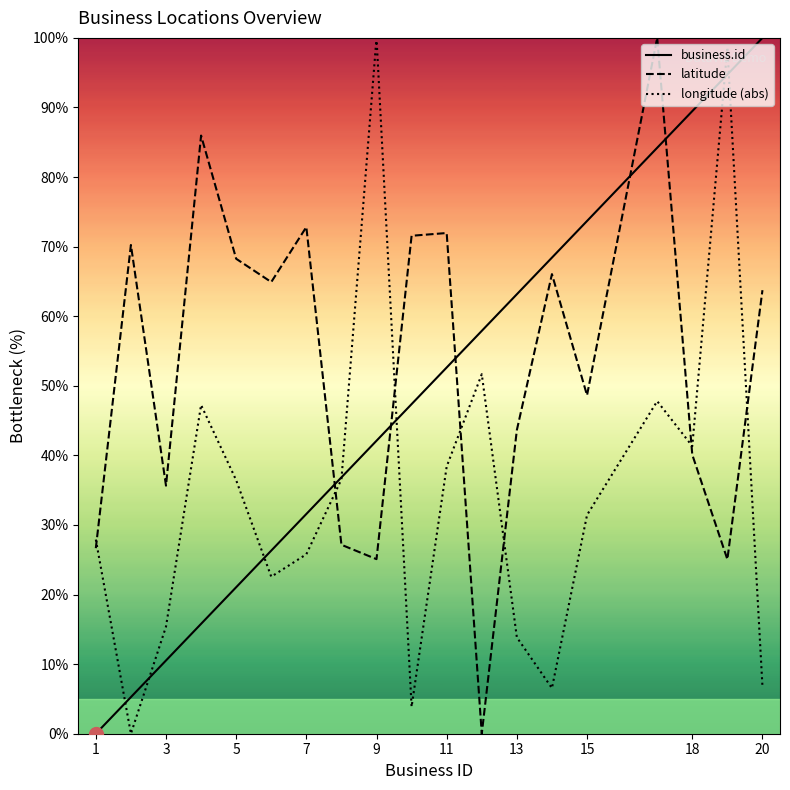

What is the difference between the second highest and minimum values in the business.id series?

94.7